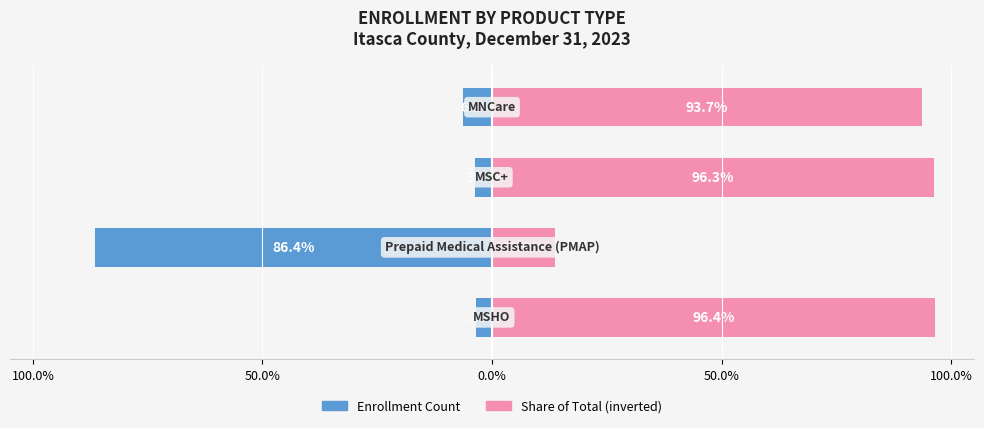

What is the minimum value shown in the chart?

-86.4